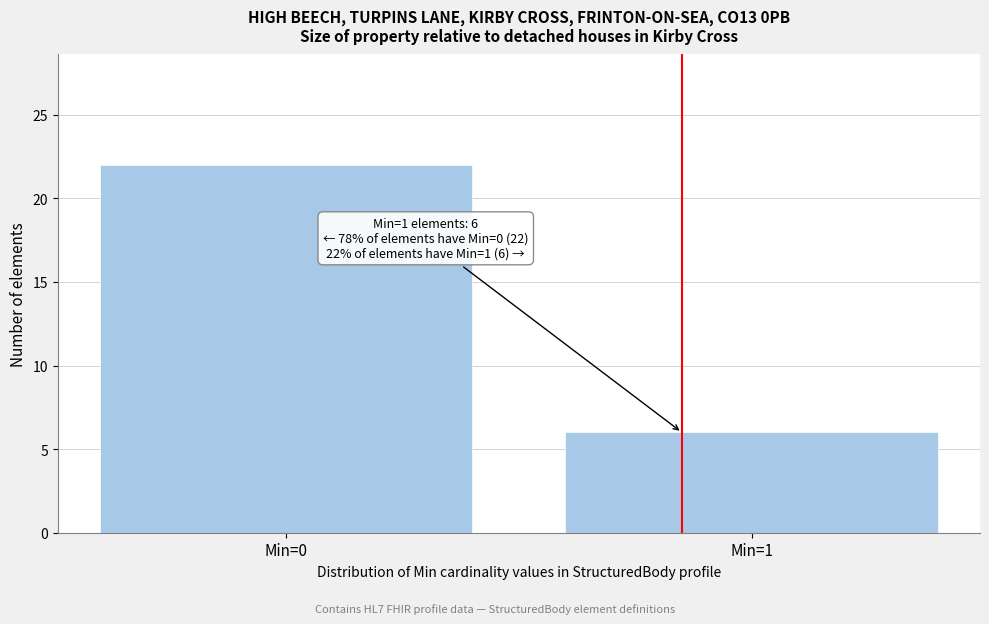

Reading left to right, extract all data points from this chart.

22	6